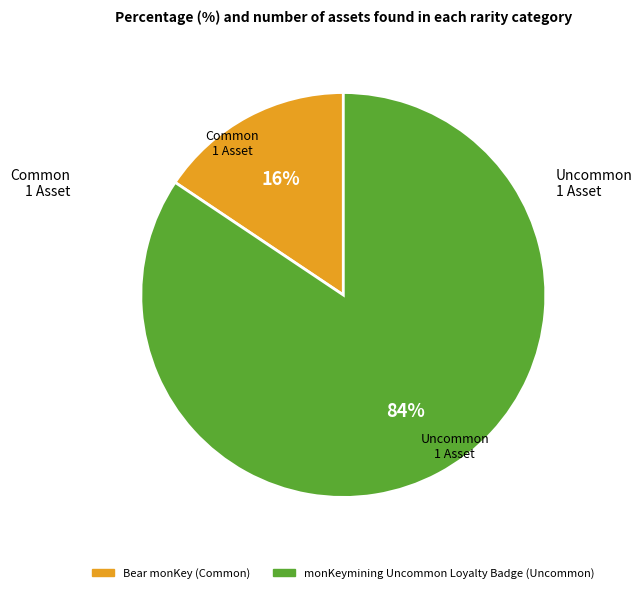

Is there any slice that represents more than half of the pie?

Yes